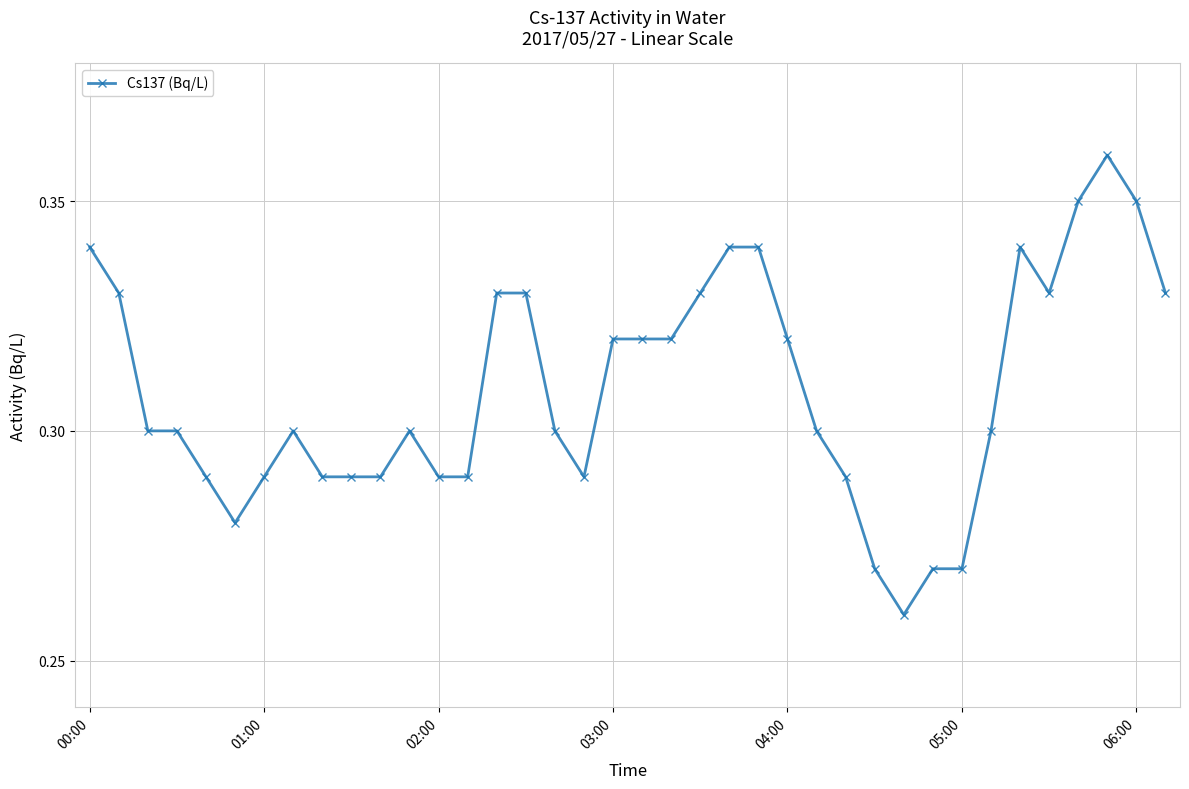

Count the values in the range 0 to 1.

38